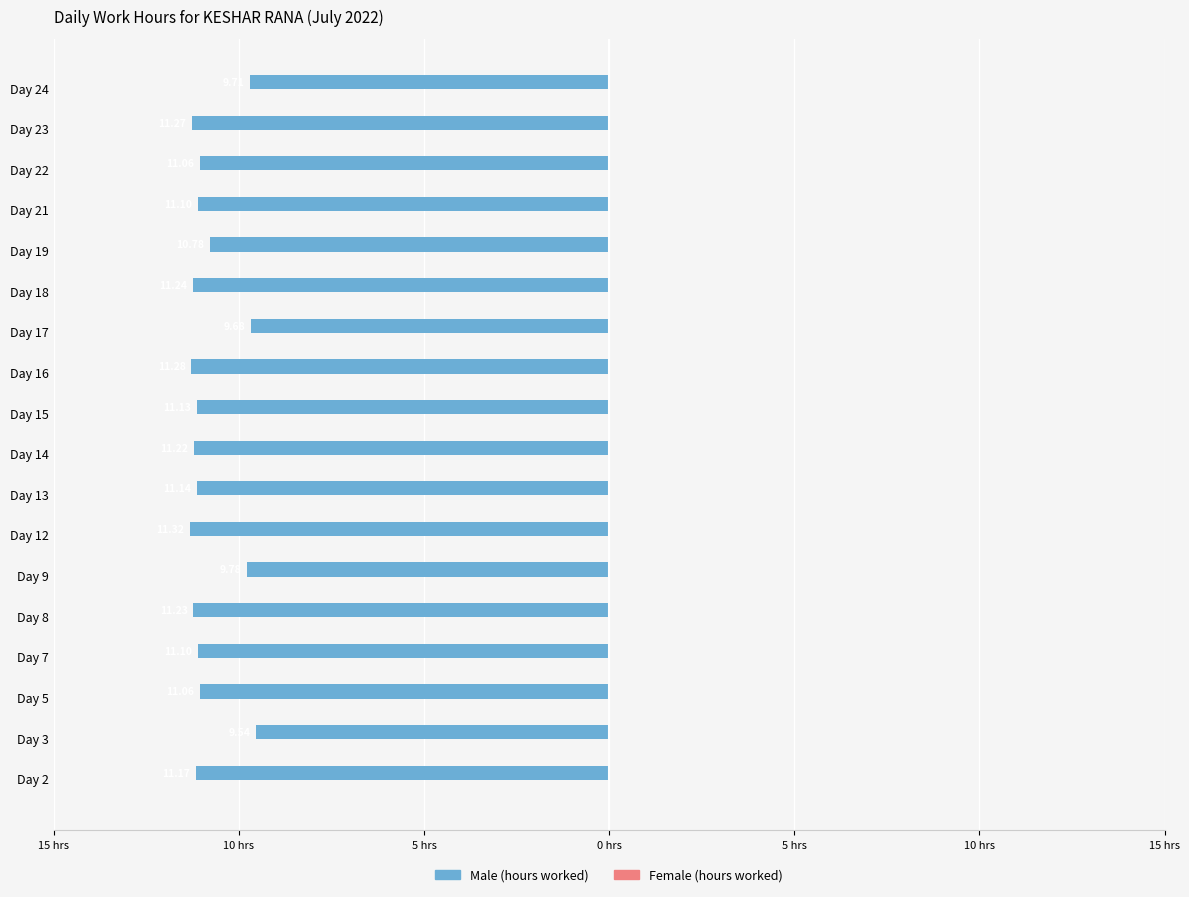

Are the bars horizontal?

Yes